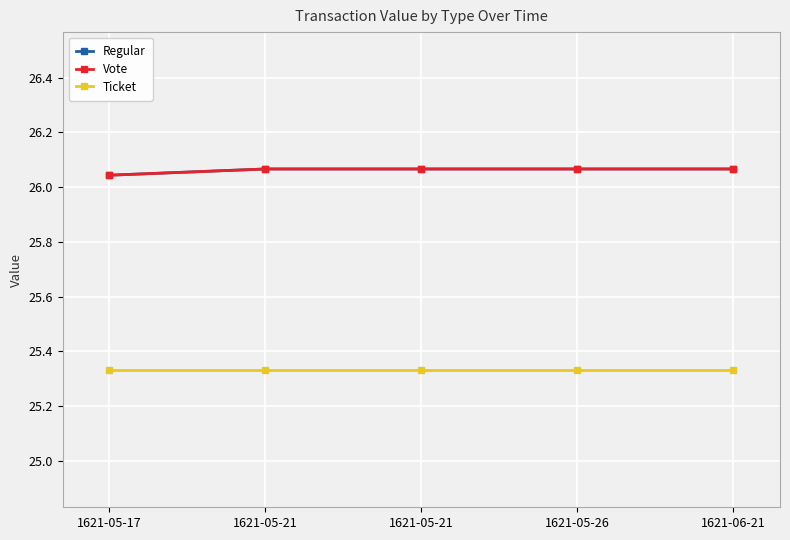

At which label is Ticket closest to 25?

1621-05-17